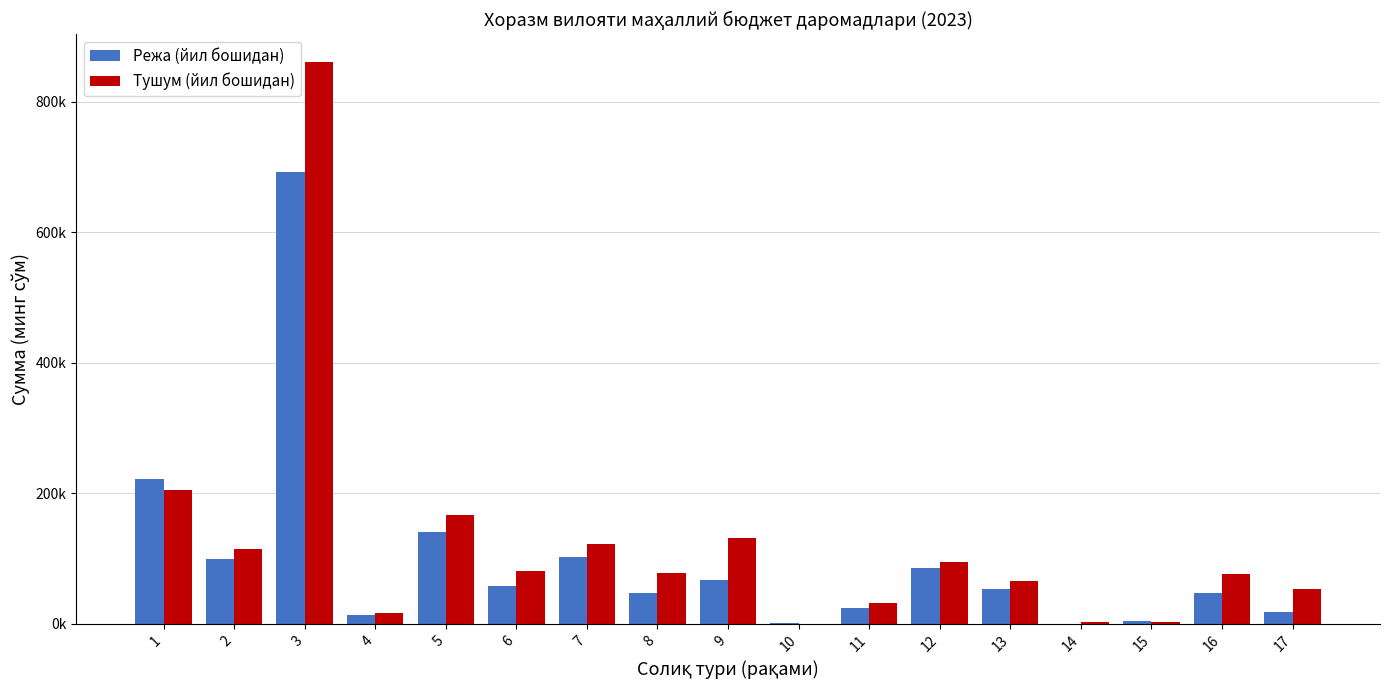

Are the bars grouped side by side (vs. stacked)?

Yes